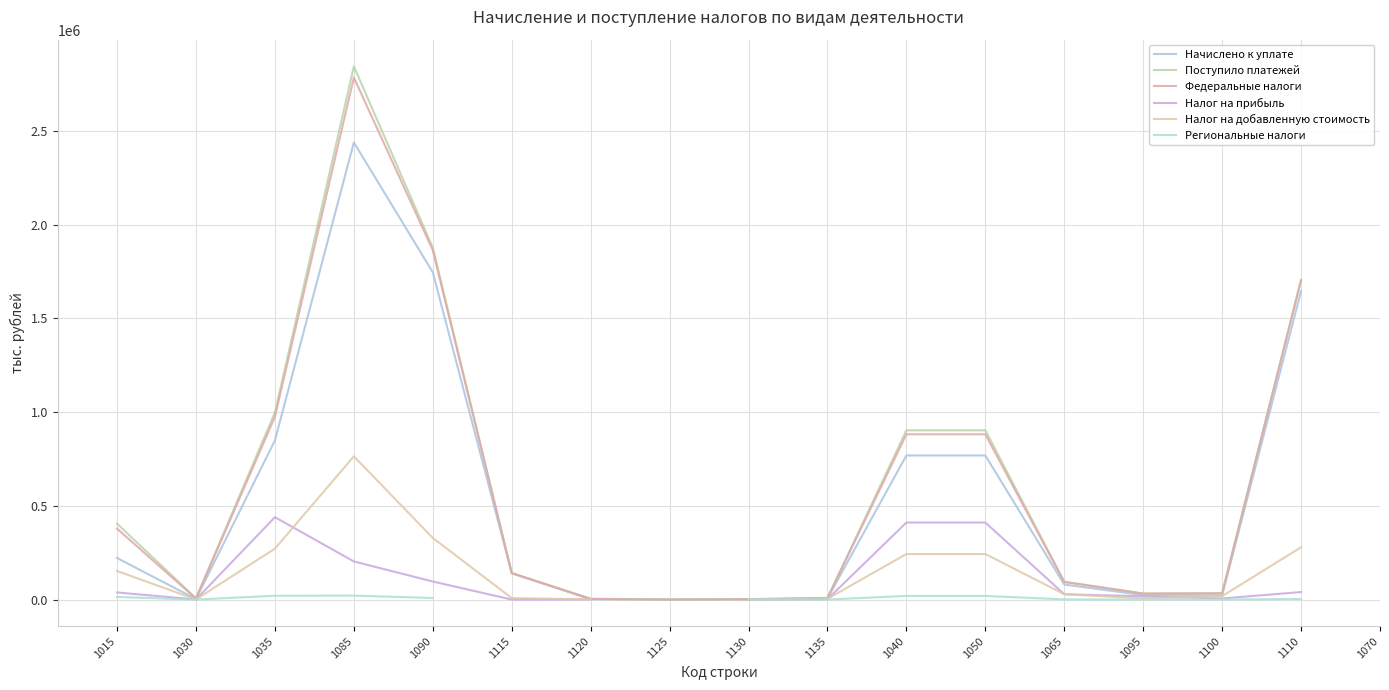

Is it true that Федеральные налоги equals 51435.0 at 1100?

False